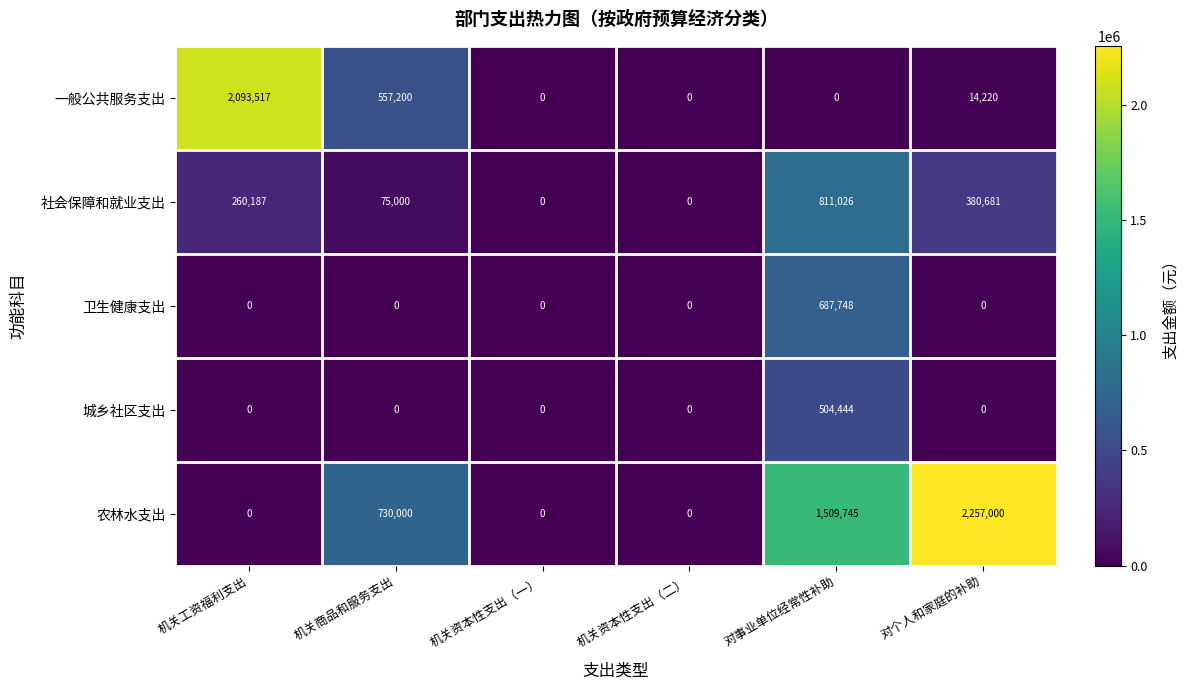

What is the maximum value for 农林水支出?

2257000